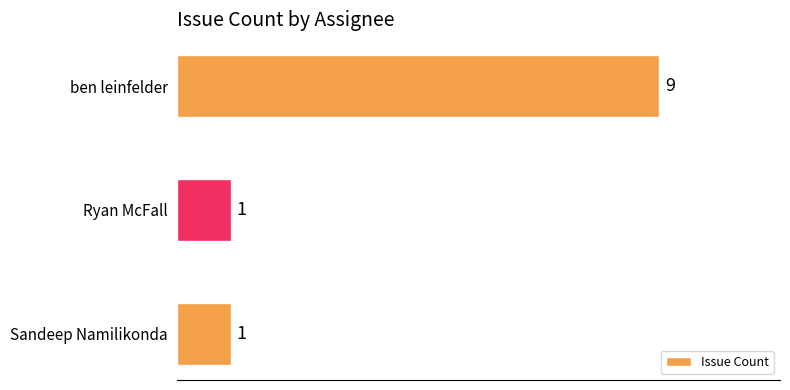

How many values are between 1 and 9?

3